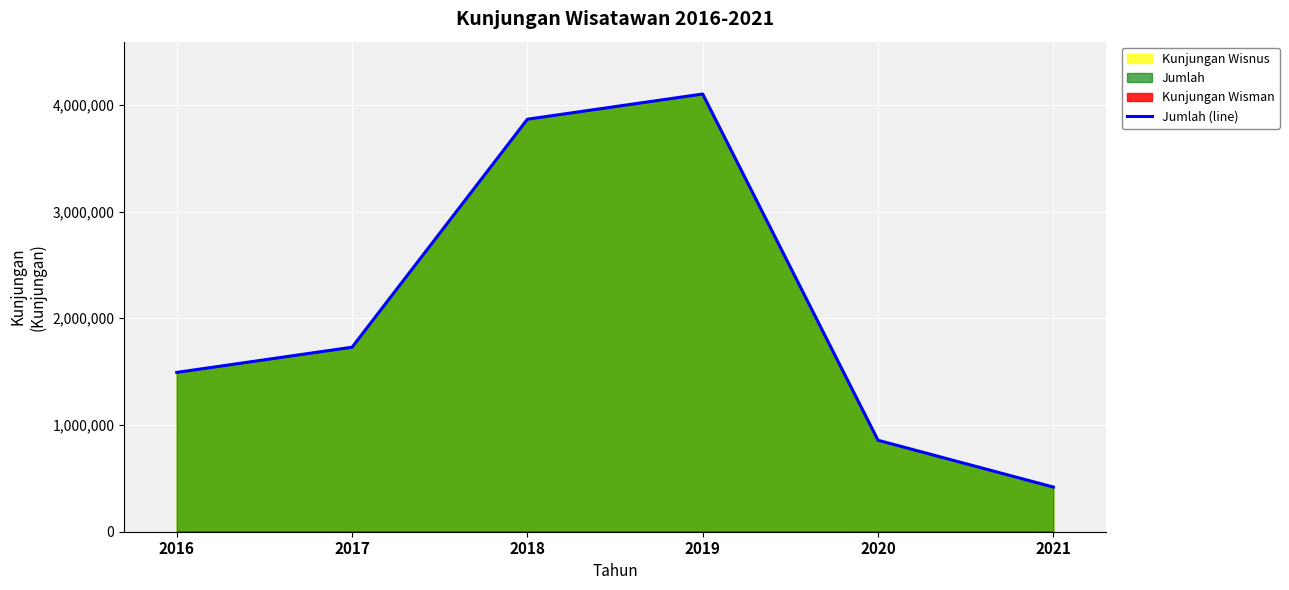

Reading left to right, extract all data points from this chart.

2016=1492604	2017=1728755	2018=3864798	2019=4101013	2020=856908	2021=418418